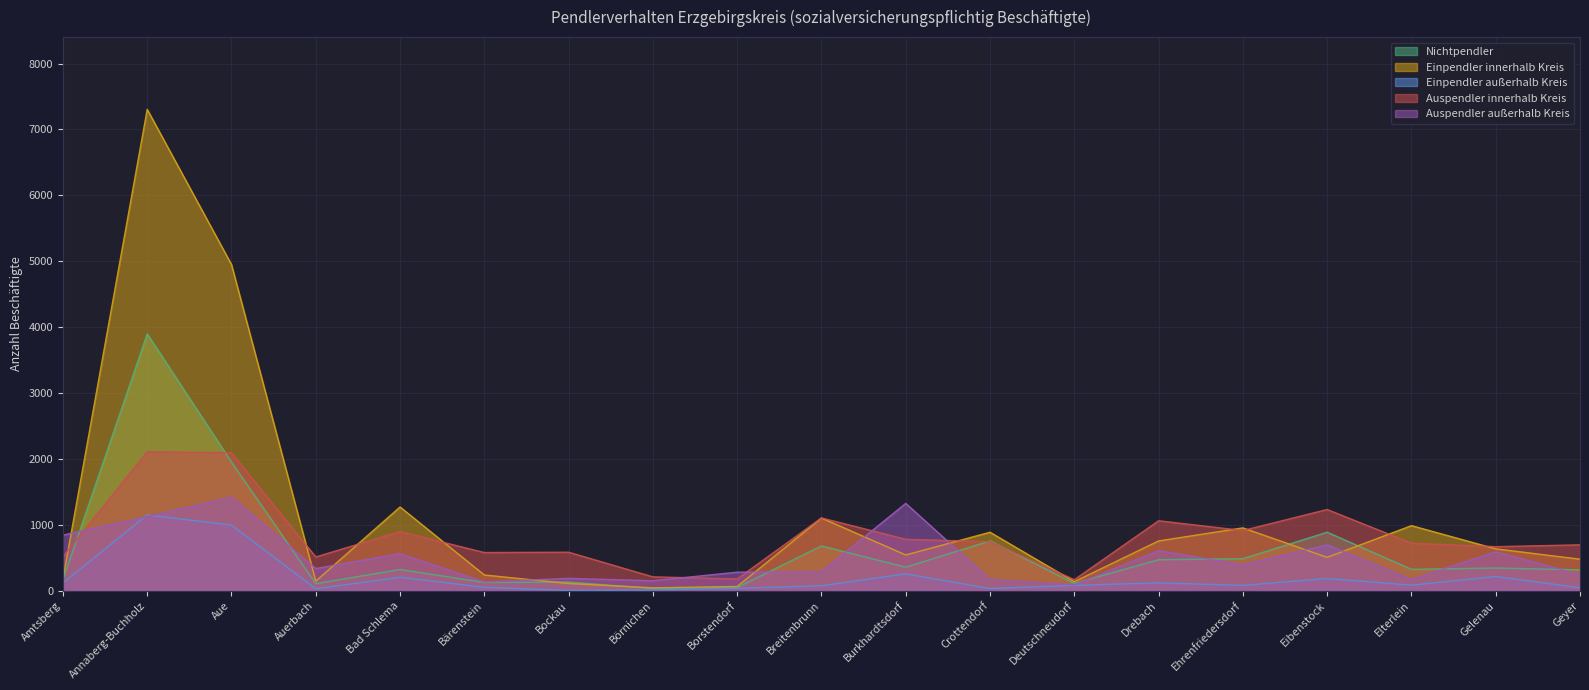

Which series has the largest total across all categories?

Einpendler innerhalb Kreis